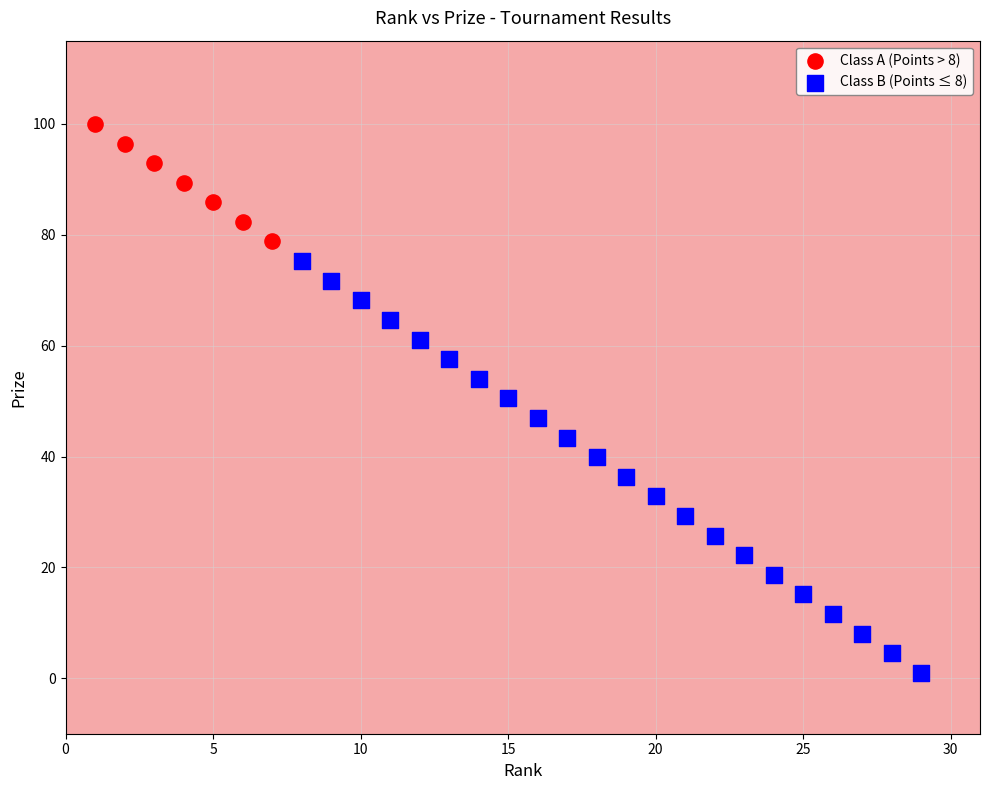

Which series has the largest Y range (max minus min)?

Class B (Points ≤ 8)